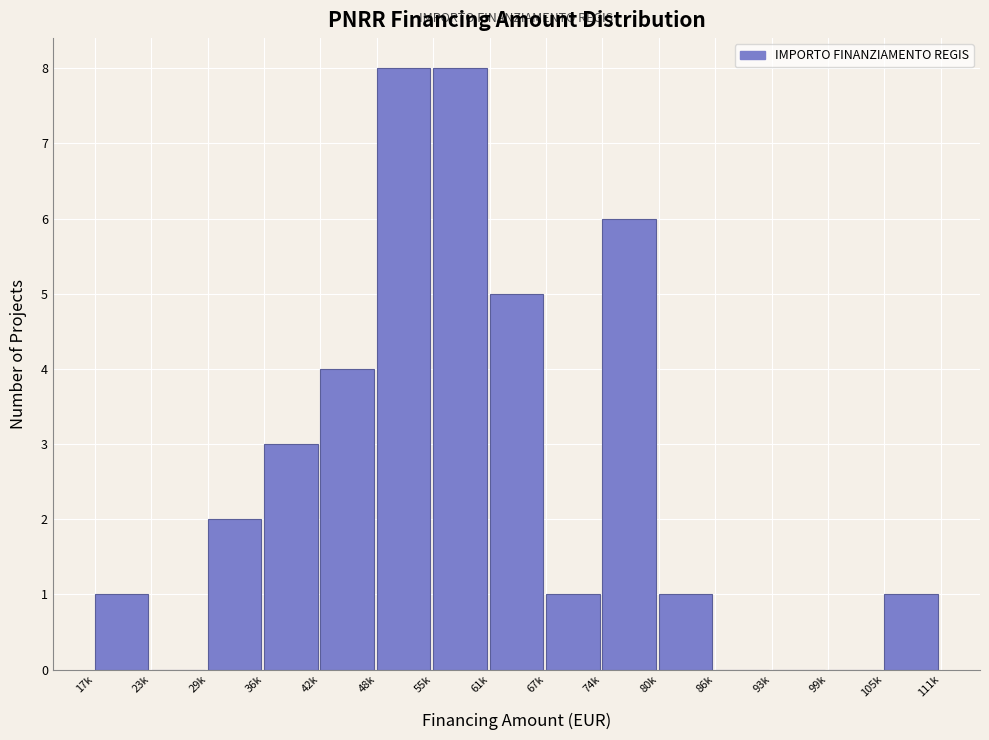

Reading left to right, extract all data points from this chart.

17k=1	23k=0	29k=2	36k=3	42k=4	48k=8	55k=8	61k=5	67k=1	74k=6	80k=1	86k=0	93k=0	99k=0	105k=1